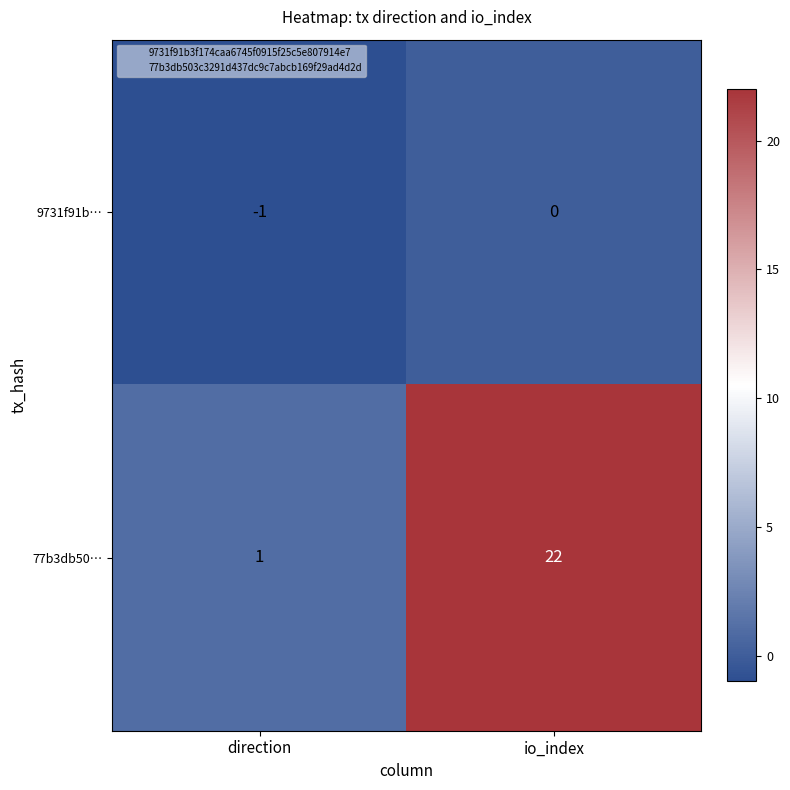

How many distinct data groups are displayed?

2